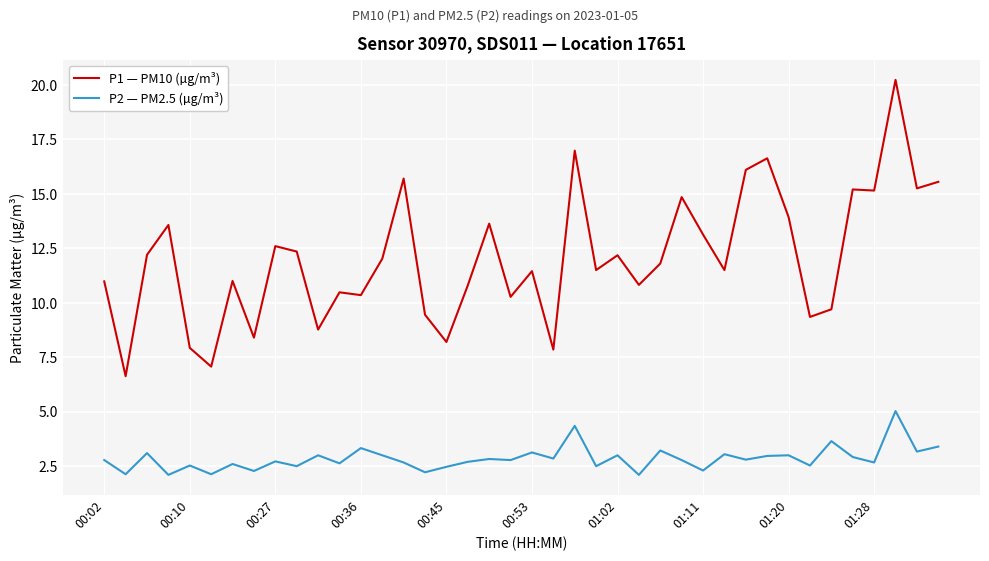

Which series has the widest spread of values?

P1 — PM10 (µg/m³)